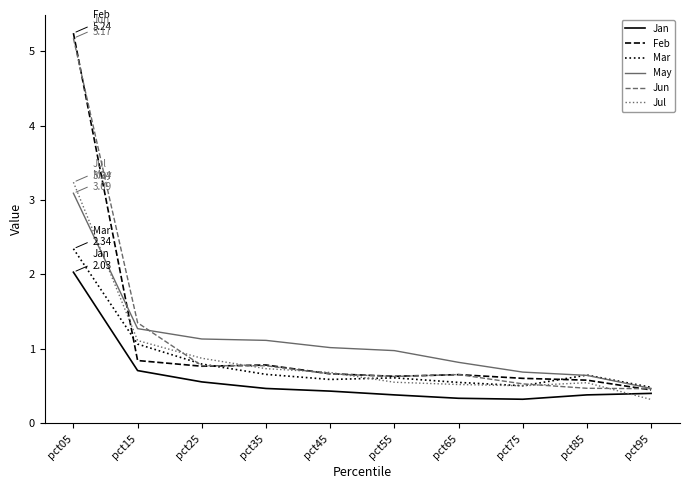

Read the Jan value at pct05.

2.0